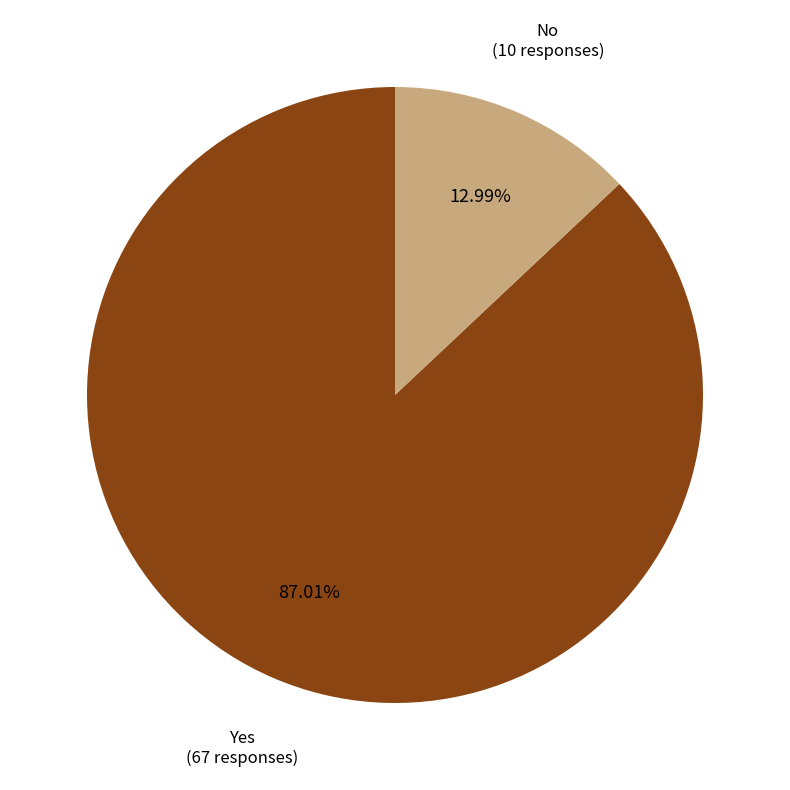

How many slices are in this pie chart?

2